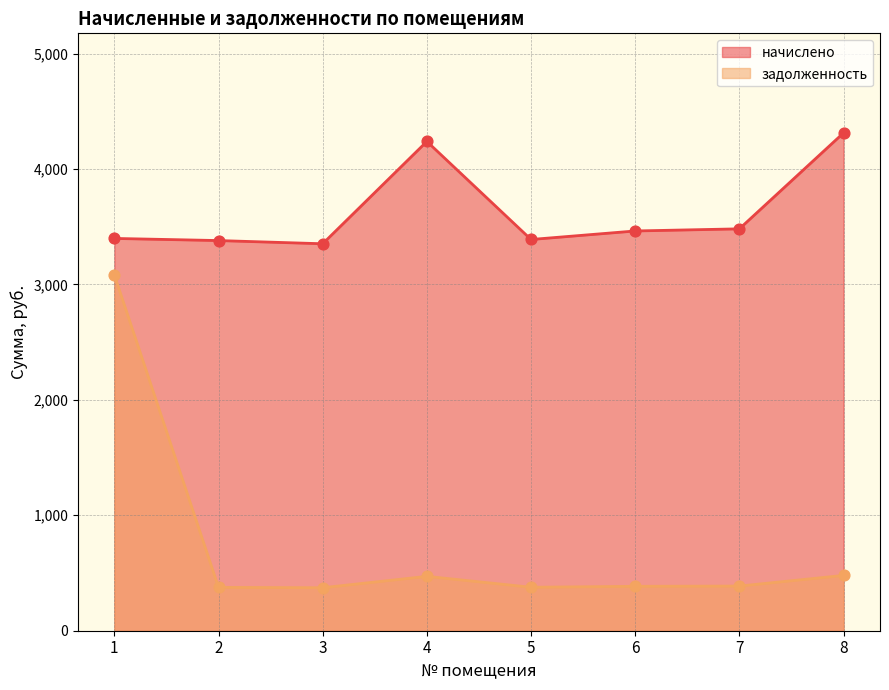

At how many categories does at least one series exceed 3831?

2